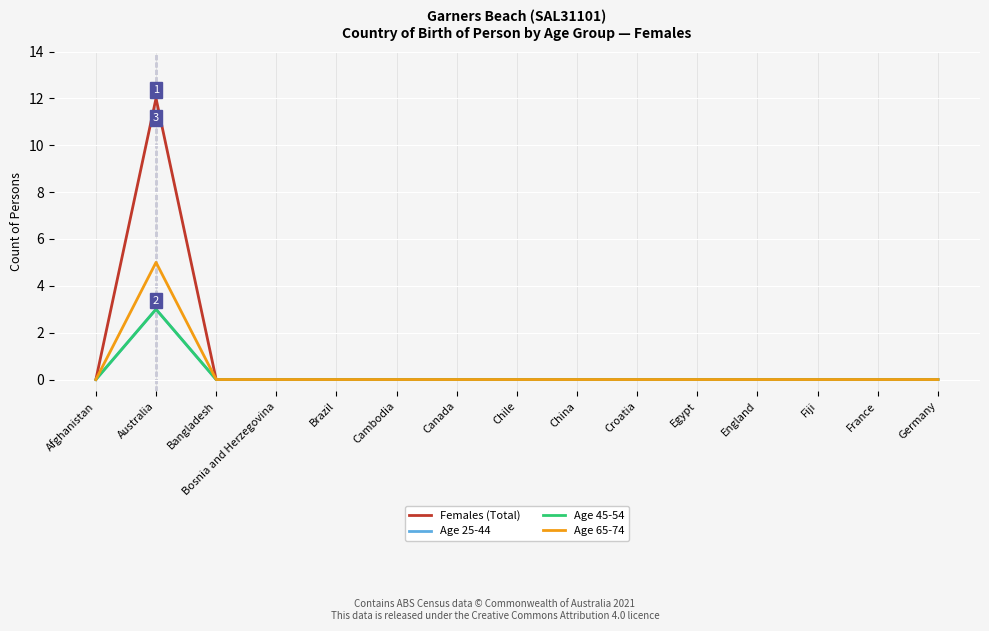

Does the chart display data point markers on the line(s)?

No